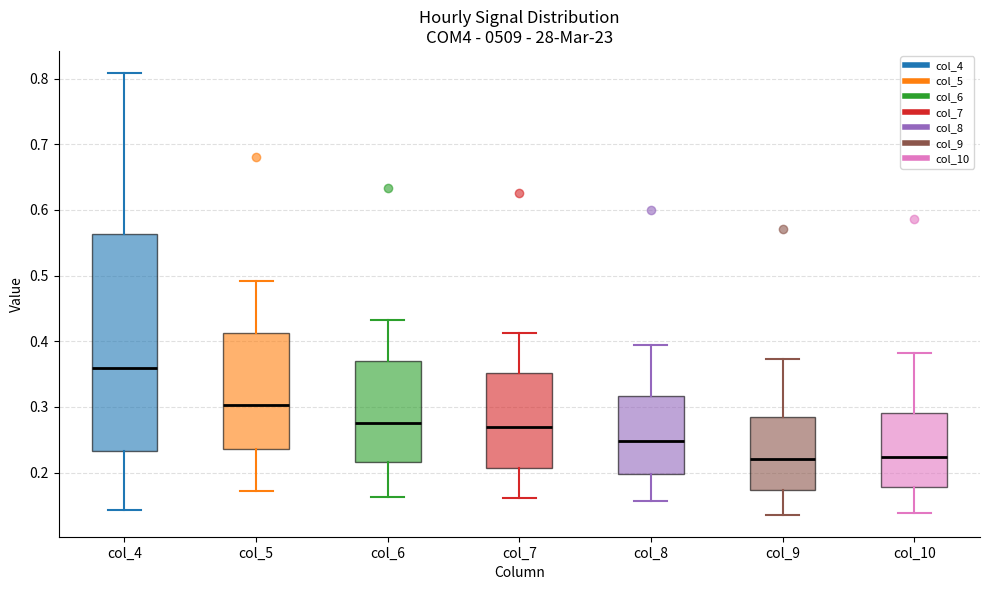

Comparing the boxes themselves (not the whiskers), which one is the tallest?

col_4